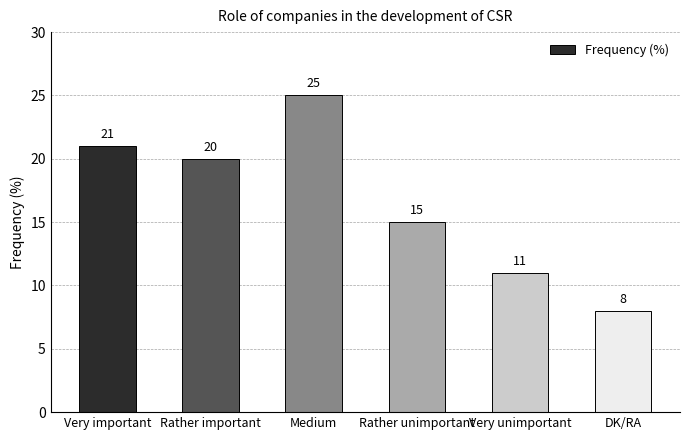

Which label corresponds to the largest value in the chart?

Medium